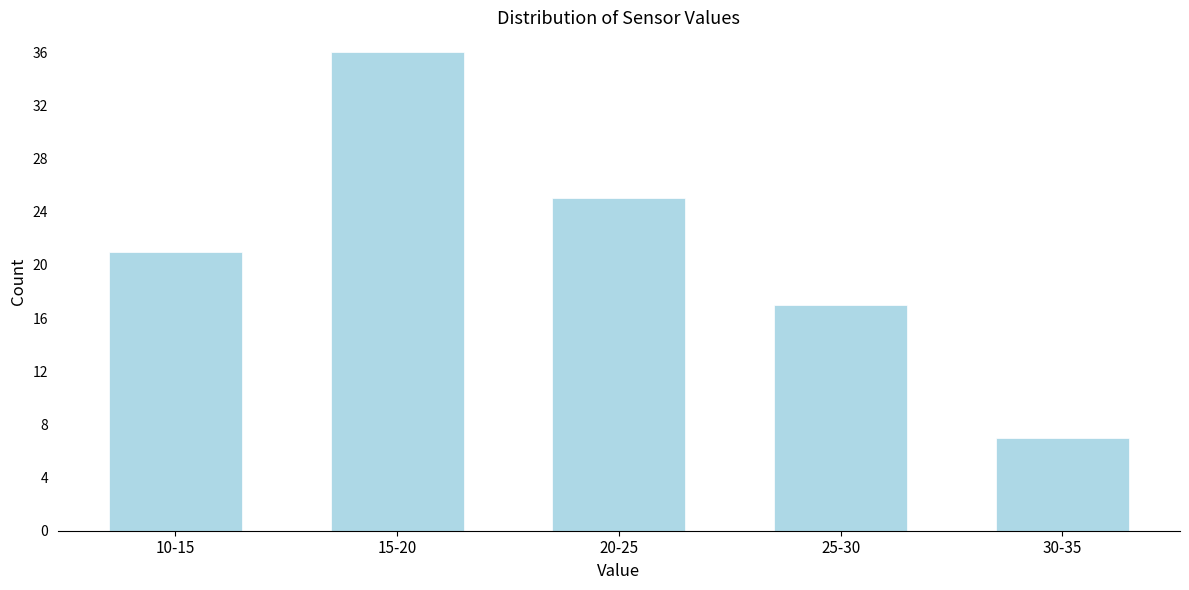

Reading right to left, extract all data points from this chart.

7	17	25	36	21